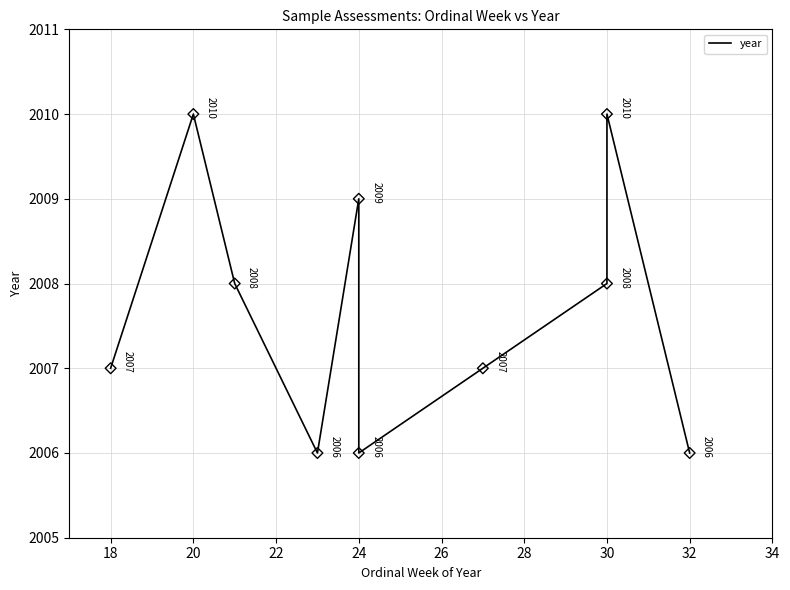

Which has a higher value, 30 or 32?

30